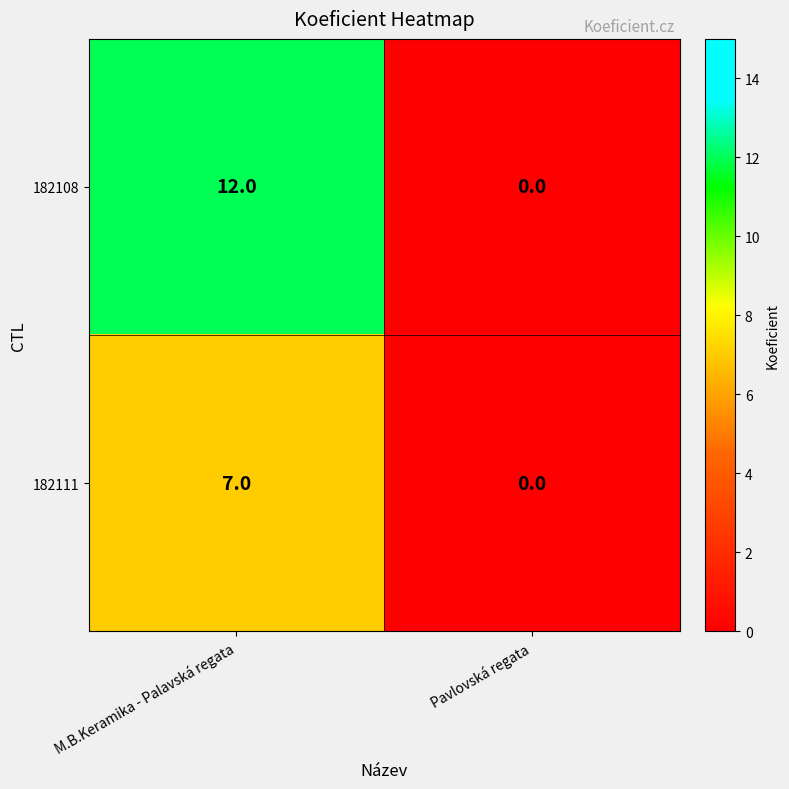

At how many categories does at least one series exceed 10?

1